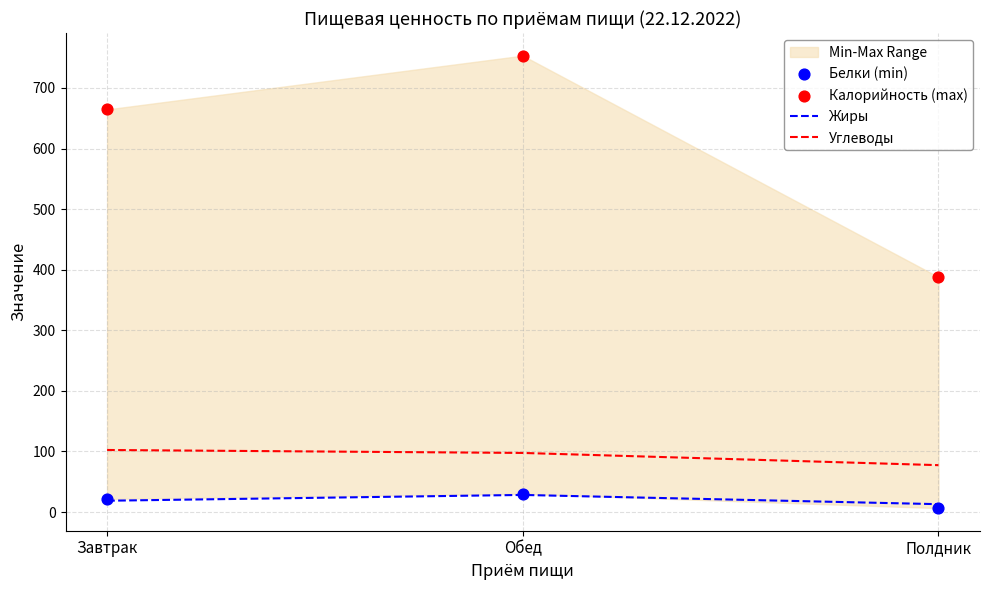

Which series has the widest spread of Y values?

Калорийность (max)